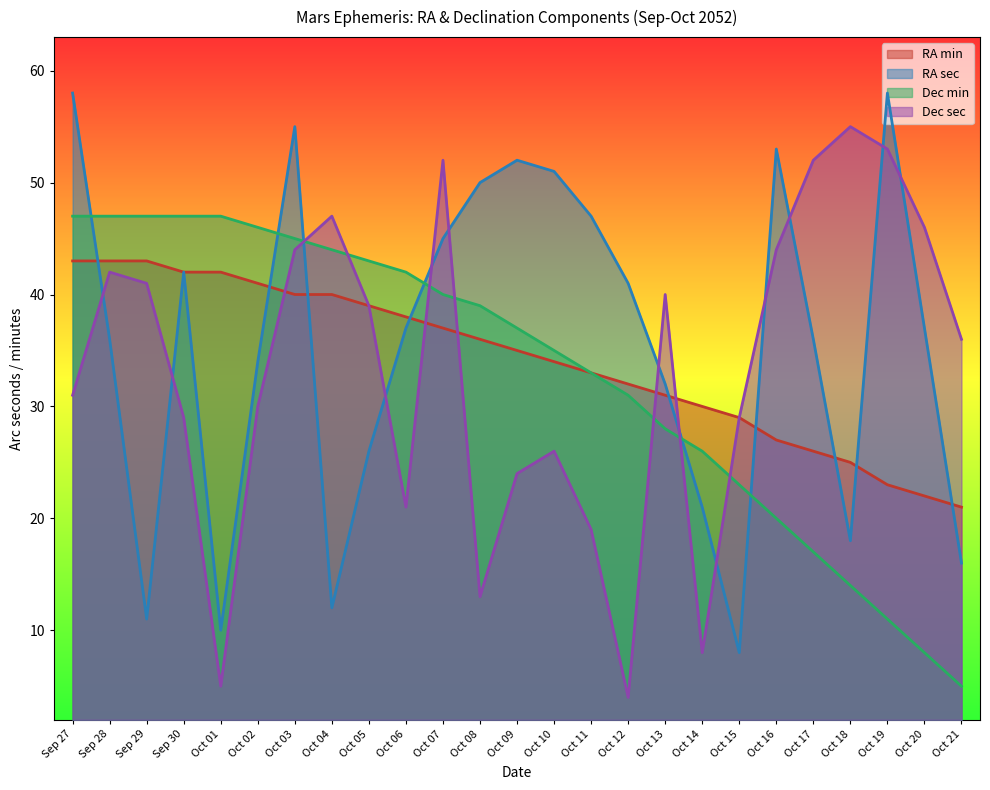

What is the sum of all RA sec values?

886